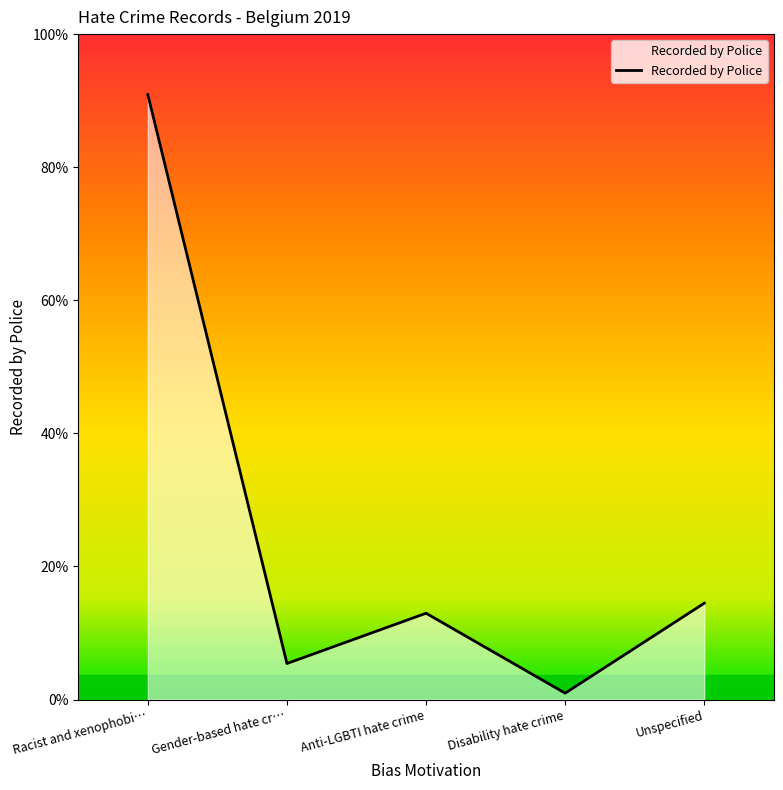

At which category does the chart reach its peak across all series?

Racist and xenophobi…